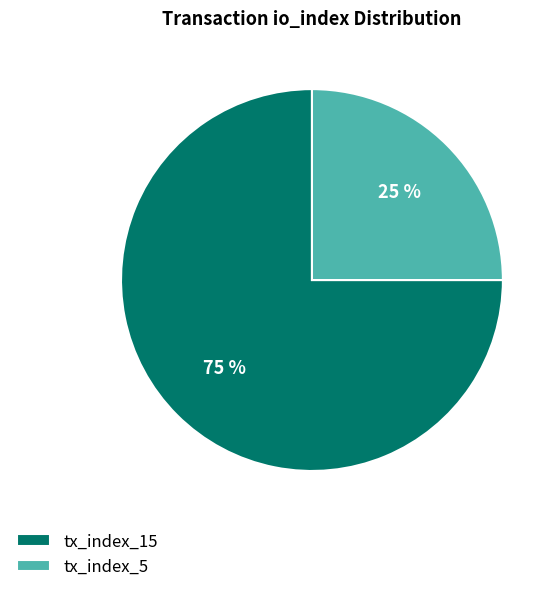

Which slice is the largest?

tx_index_15